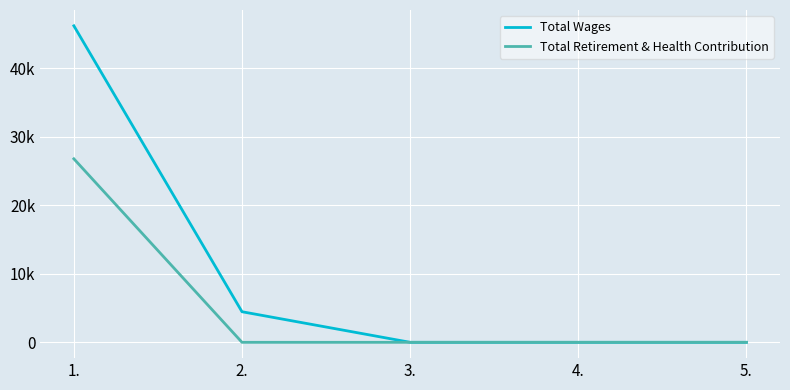

Is it true that Total Wages equals 73402 at 1.?

False